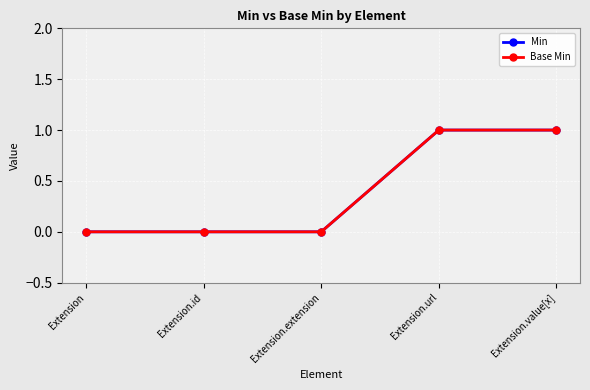

What is the difference between the Base Min values at Extension.url and Extension?

1